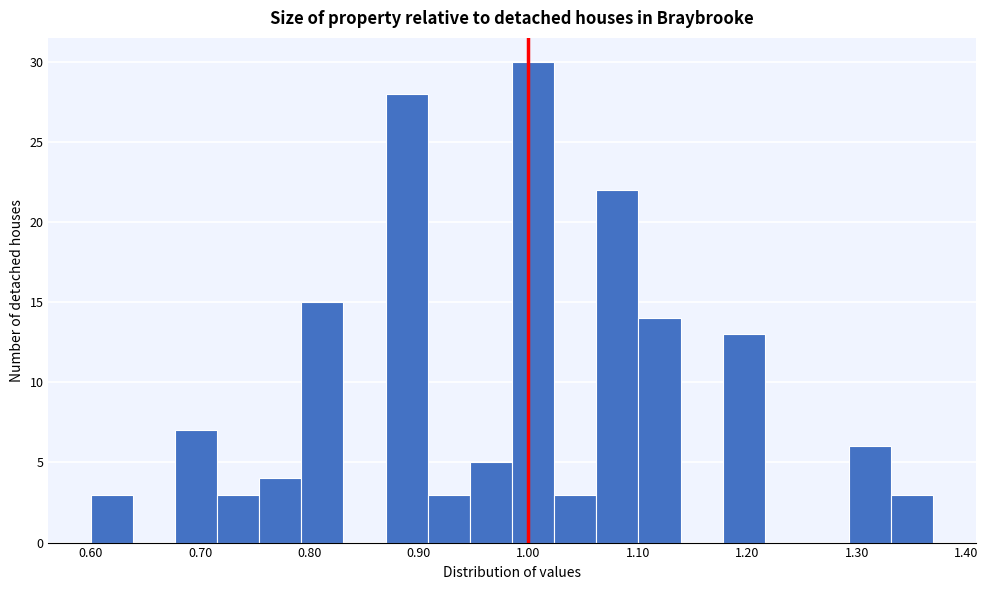

Around what value on the x-axis is the tallest bar? Give the approximate position of its centre, as read against the axis.

1.00